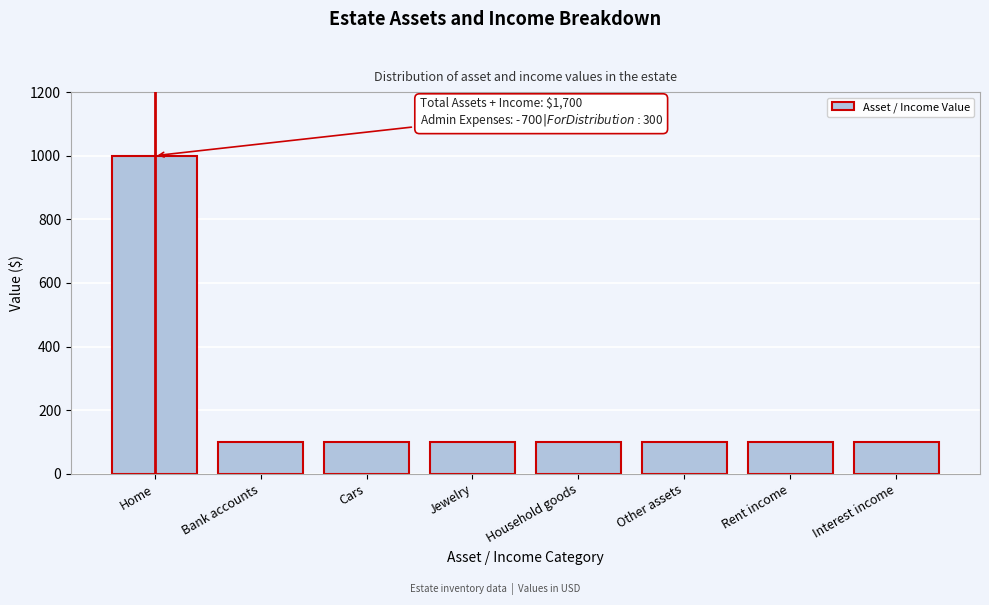

Reading right to left, extract all data points from this chart.

100	100	100	100	100	100	100	1000